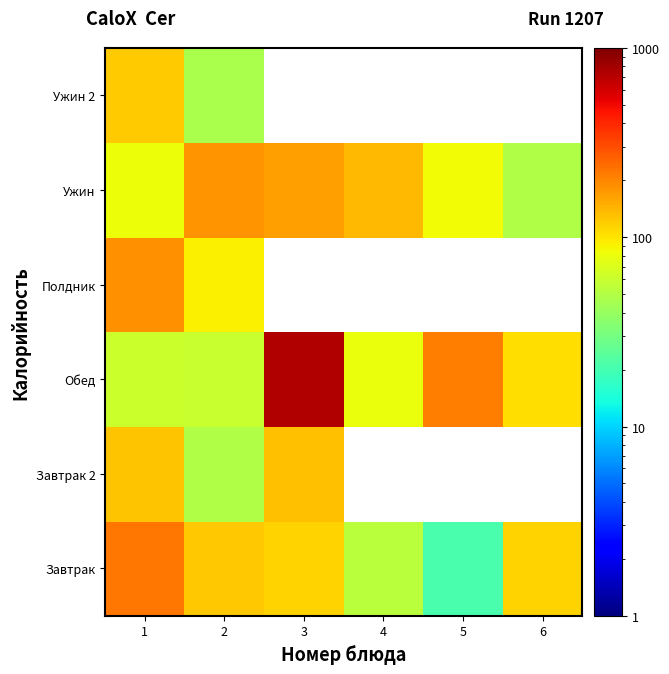

How many values in Завтрак 2 are above zero?

3